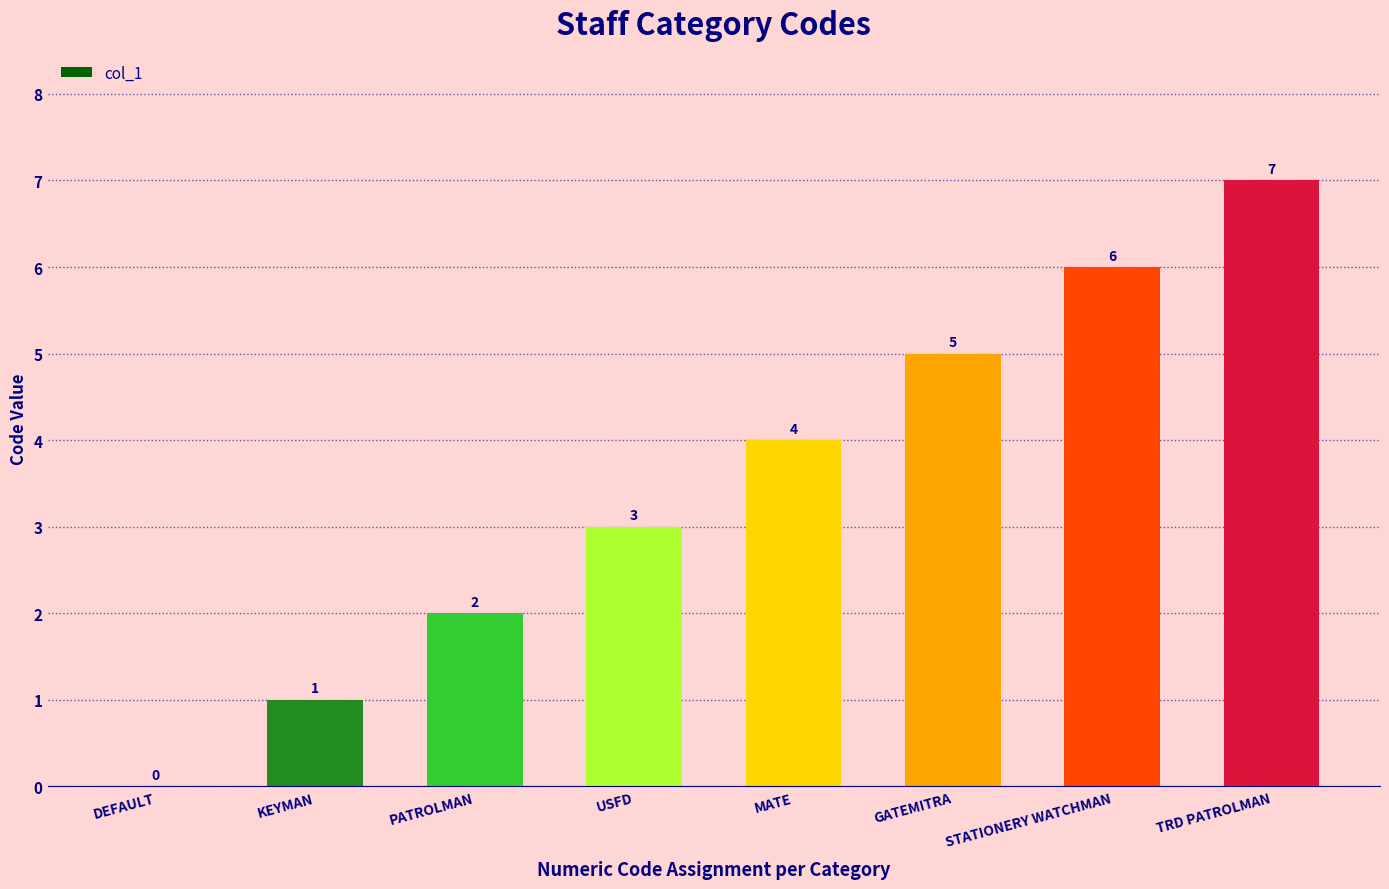

At which category does the chart reach its peak across all series?

TRD PATROLMAN